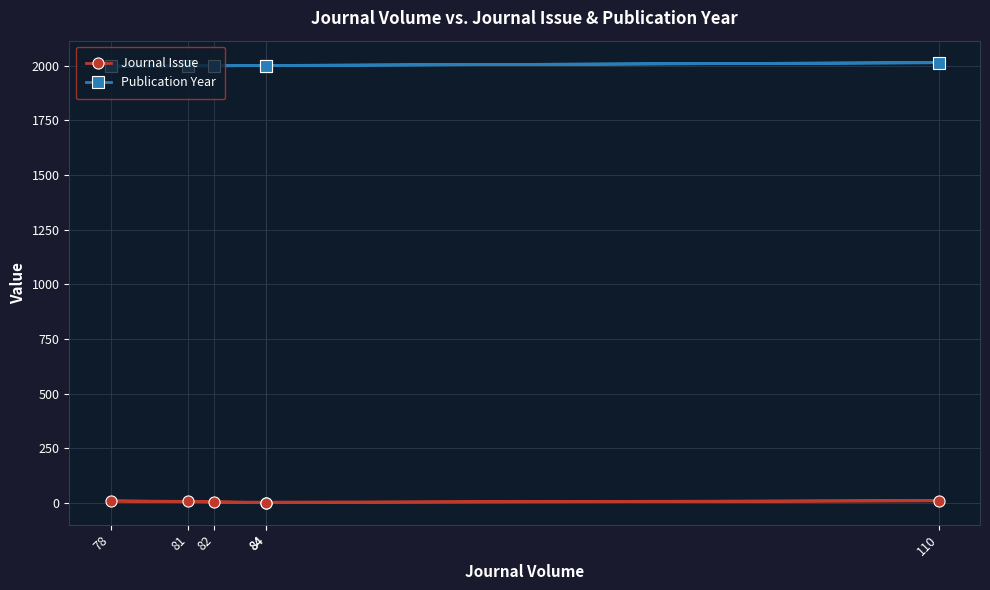

Does the chart have visible grid lines?

Yes